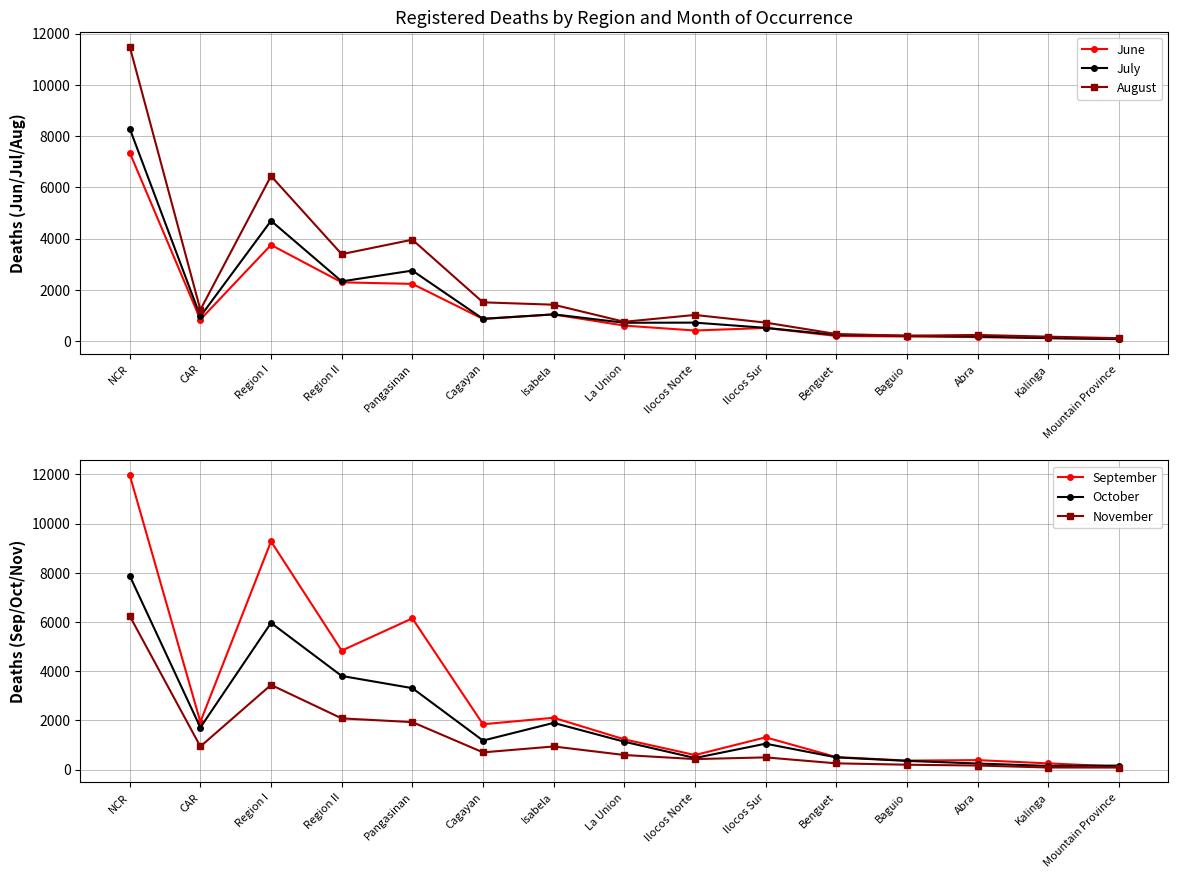

Which series has the widest spread of values?

September